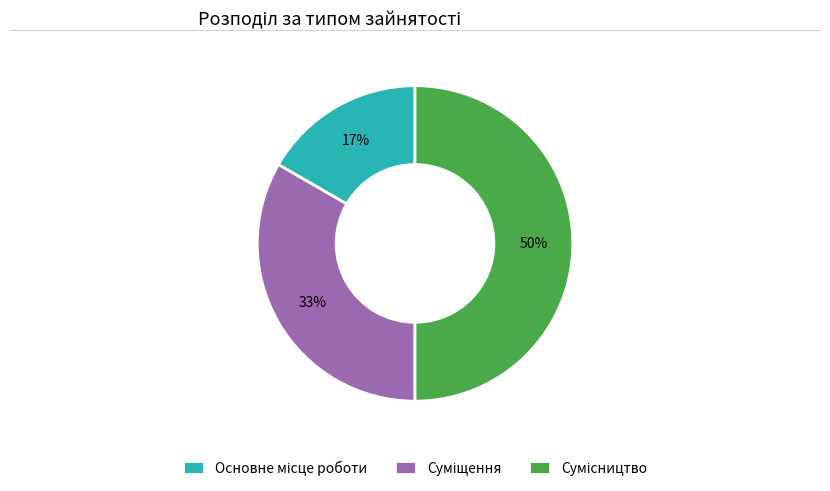

To the nearest percent, what is the average slice percentage?

33%